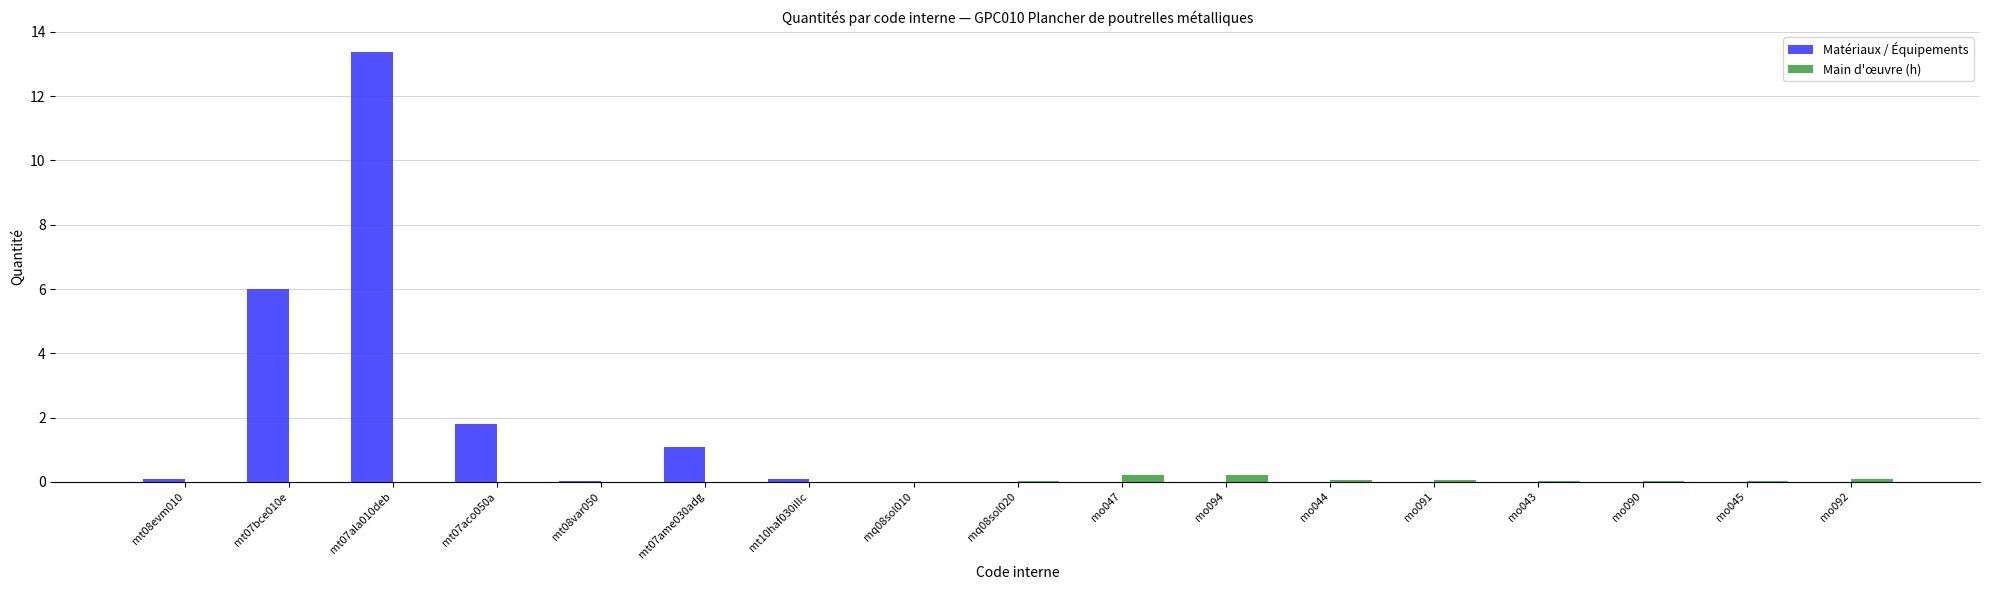

How many distinct data groups are displayed?

2